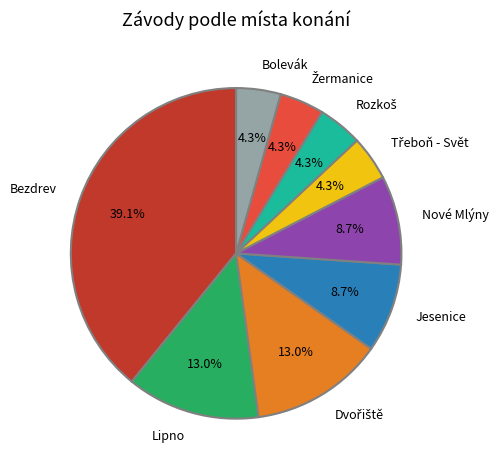

Approximately how many times larger is the value at Bolevák compared to Nové Mlýny?

0.5